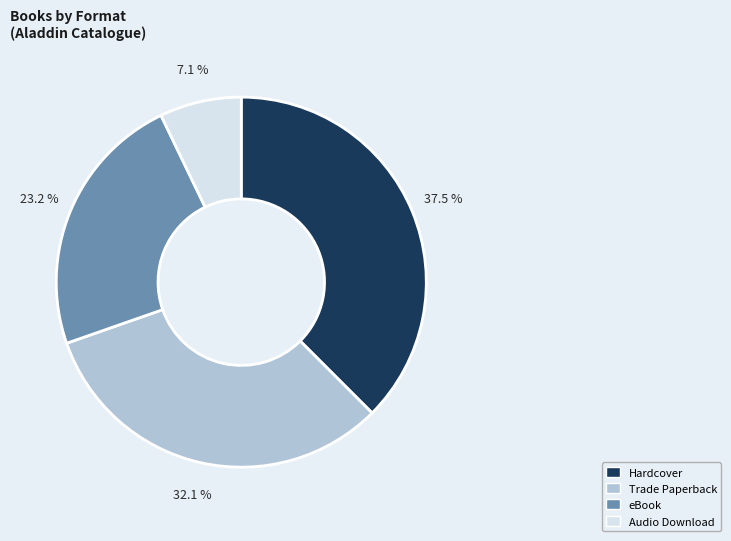

How many slices are in this pie chart?

4